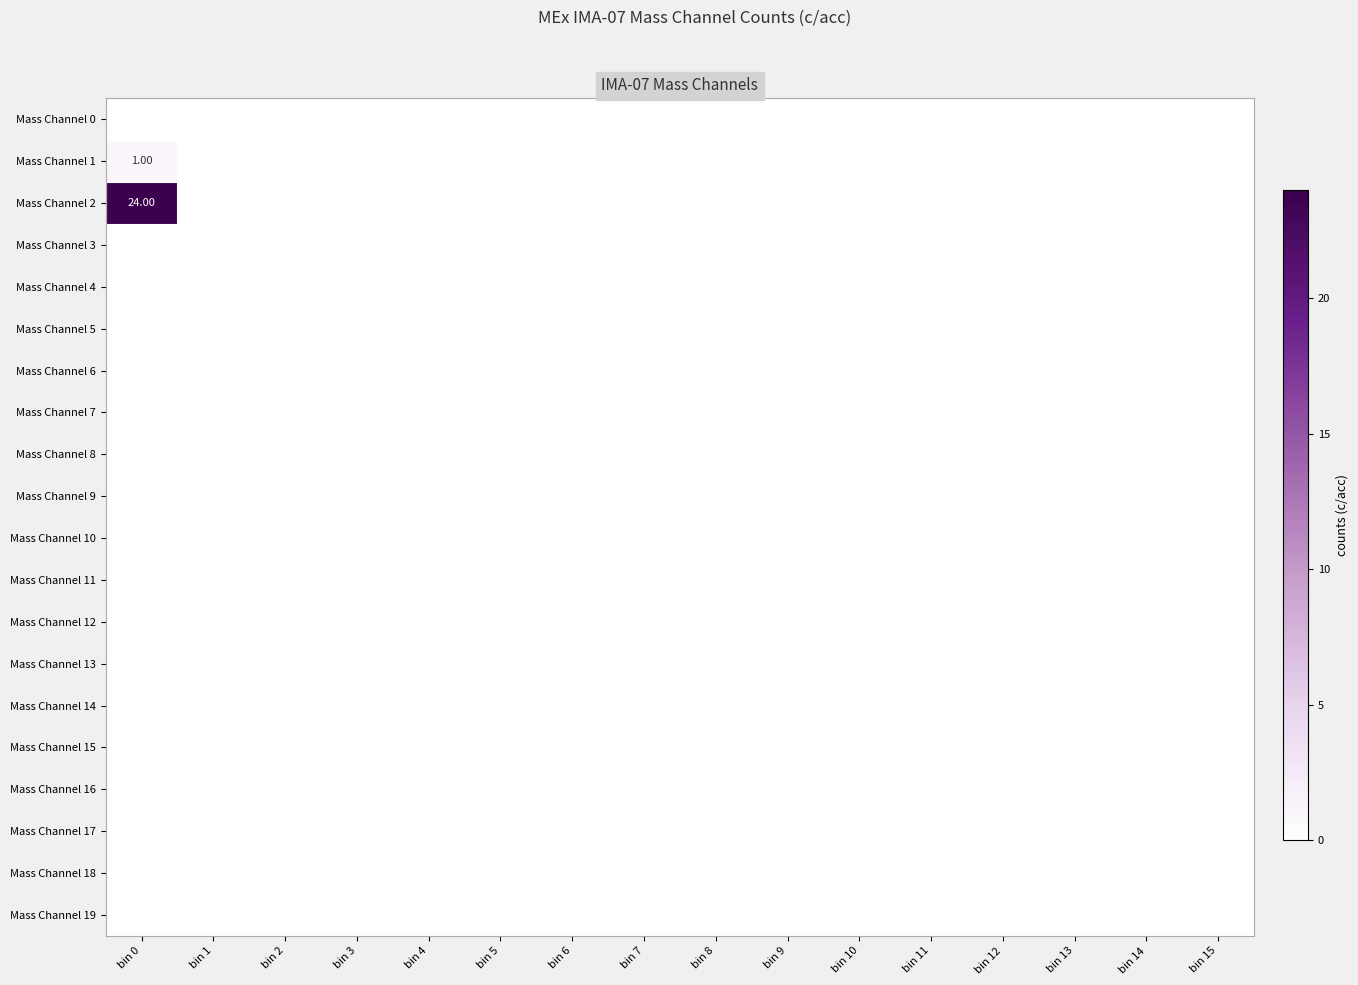

True or false: Mass Channel 14 has a value of 0 at bin 5.

True